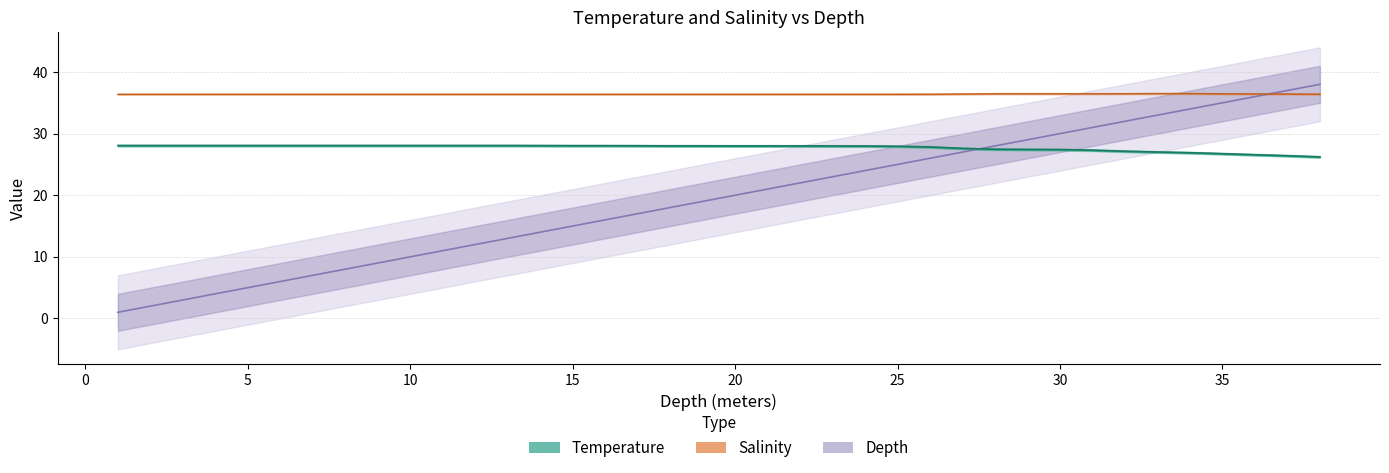

At which category is the sum across all series the highest?

38